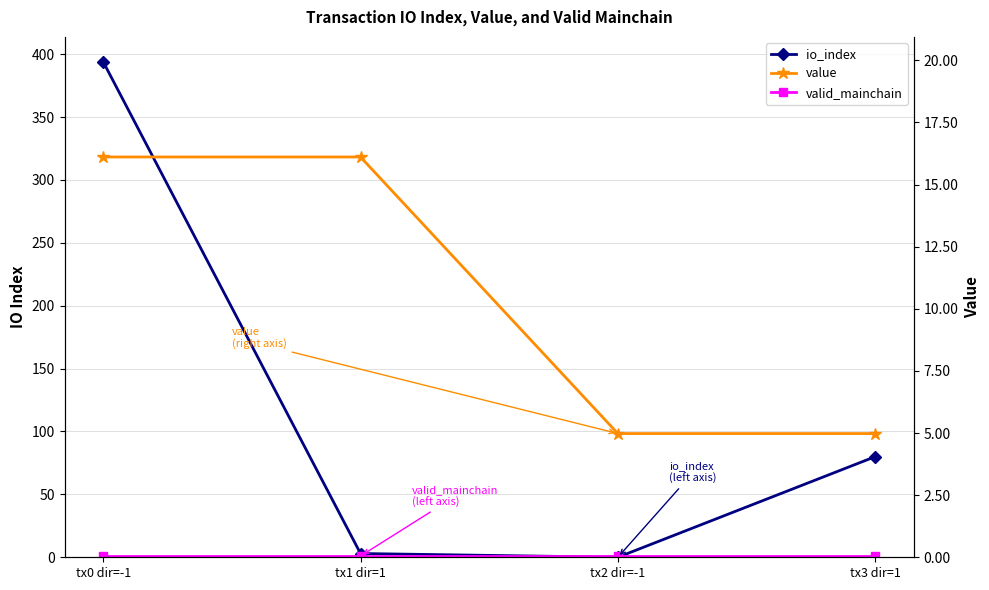

Which series ends up on top after the final intersection of io_index and value?

io_index